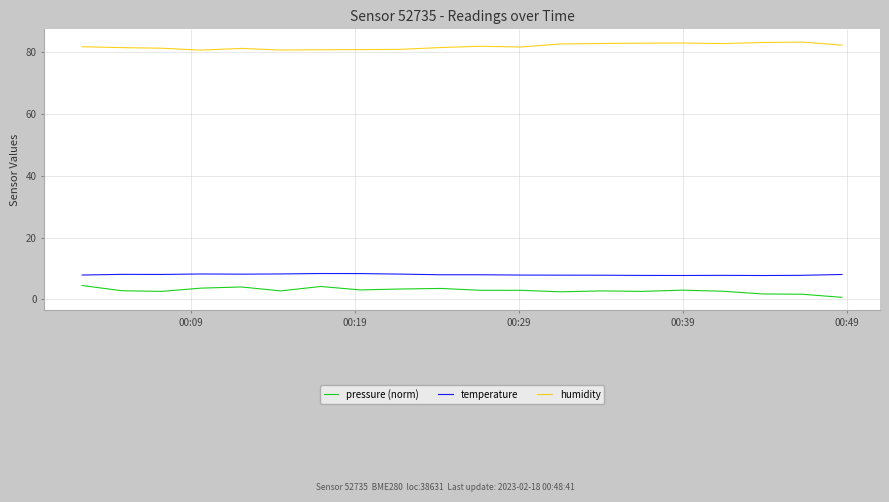

True or false: humidity and temperature intersect in this chart.

False